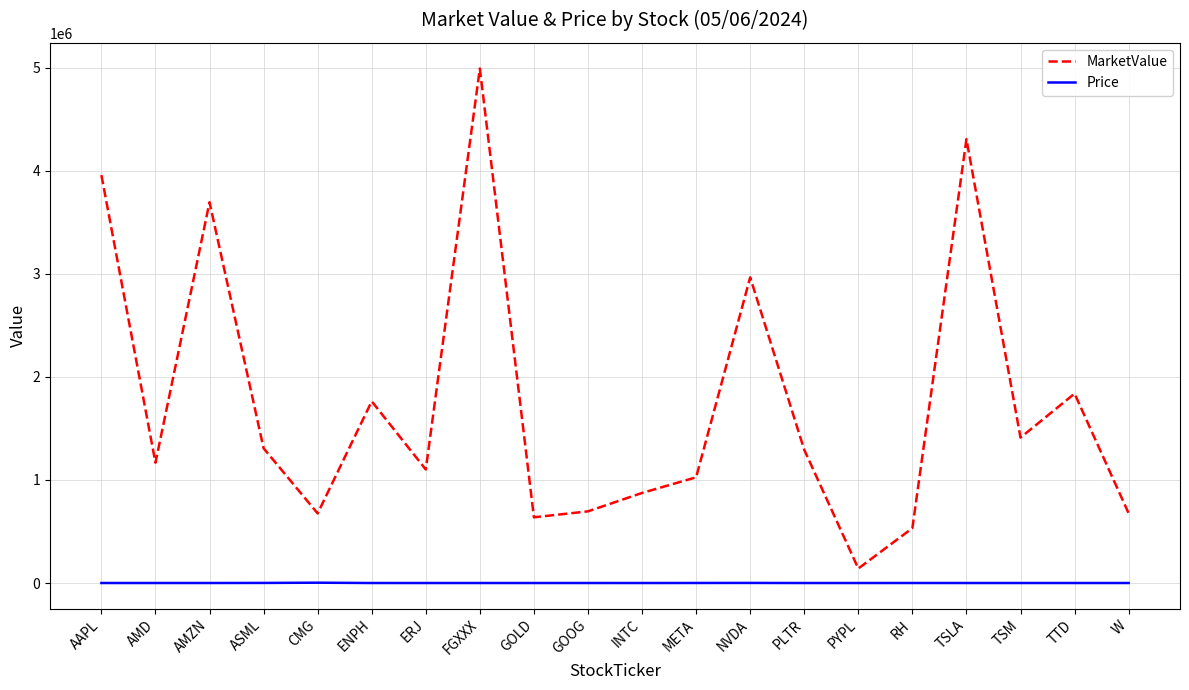

In MarketValue, how many points are higher than both neighbors (excluding endpoints)?

6